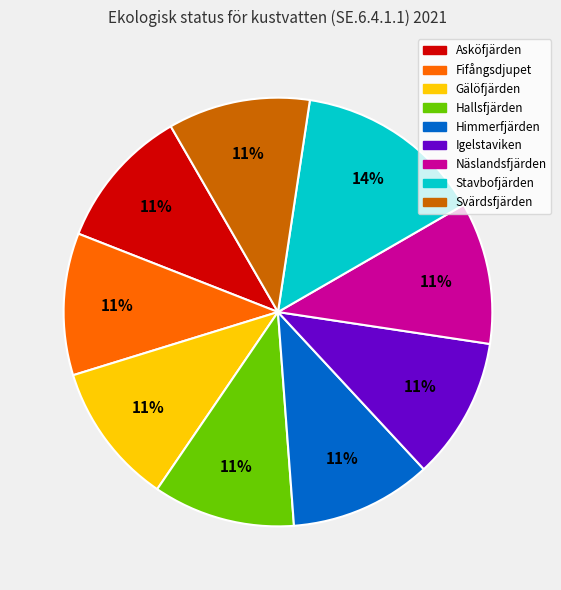

Is it true that Hallsfjärden is 1% of the pie?

False